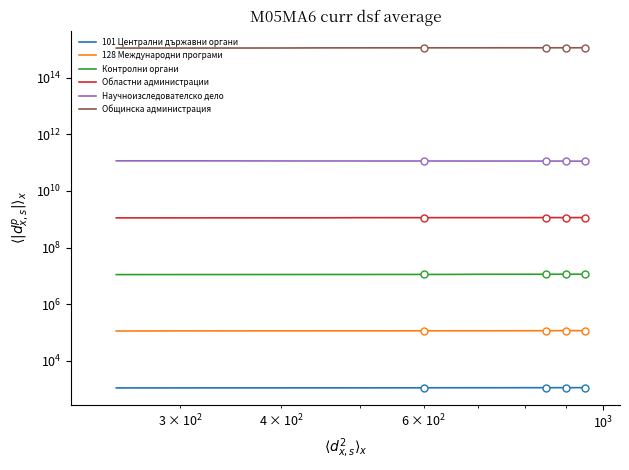

What is the maximum value for Общинска администрация?

1151000000000000